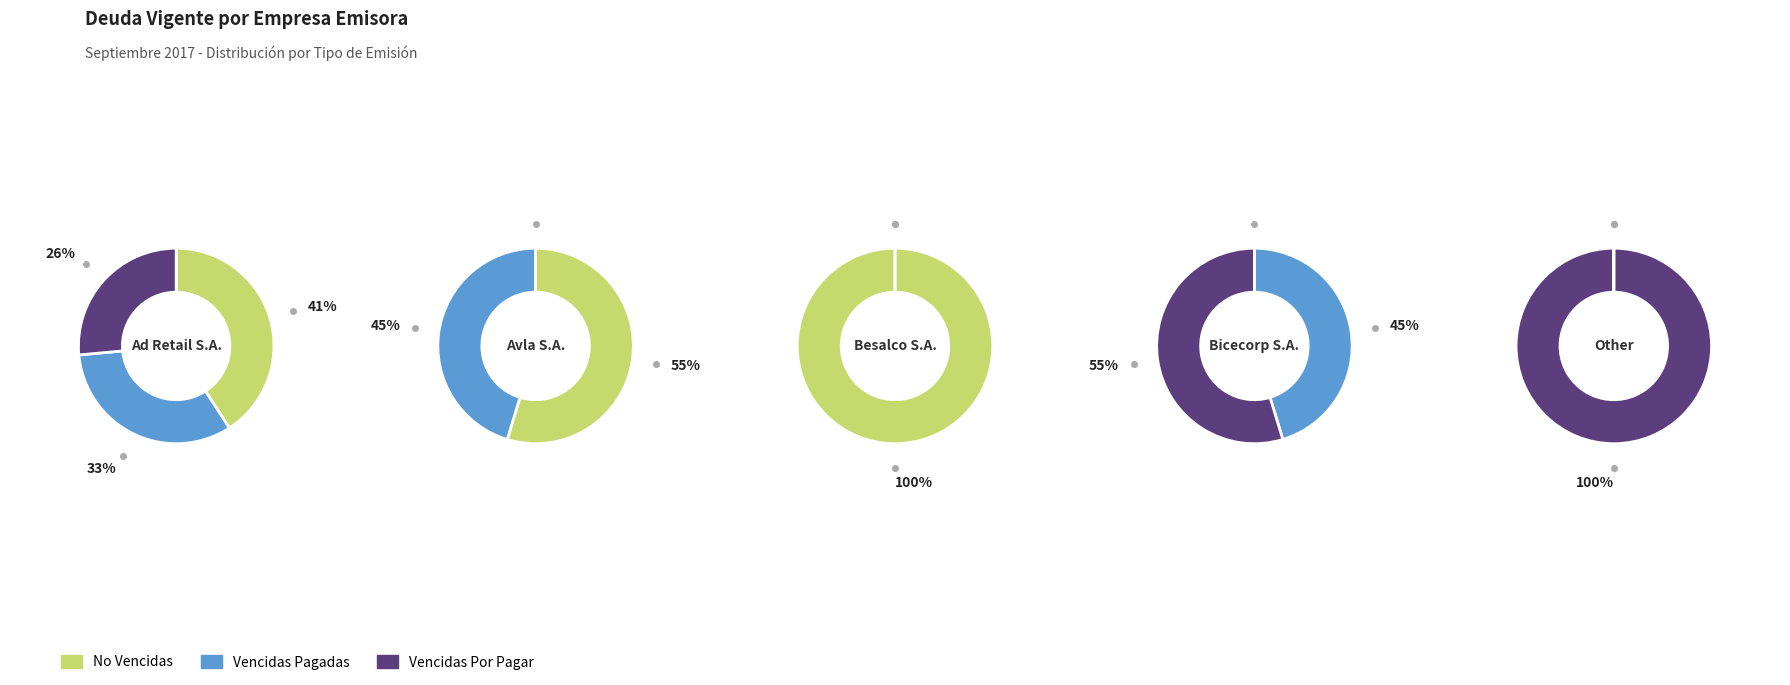

Is it true that Vencidas Pagadas is 1% of the pie?

False